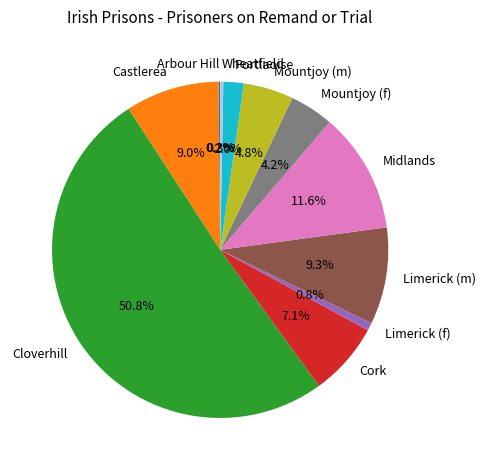

What percentage is NOT represented by Midlands?

88.4%